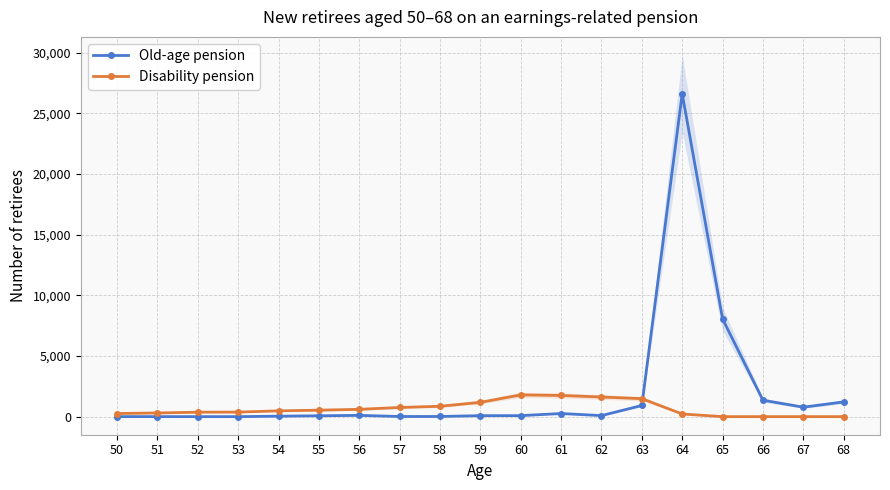

Reading left to right, transcribe all the data shown in this chart.

Old-age pension: 2	2	1	1	37	71	104	12	13	80	82	257	85	920	26612	8052	1353	779	1214
Disability pension: 258	302	366	375	476	533	602	755	855	1179	1794	1747	1618	1483	218	0	0	0	0